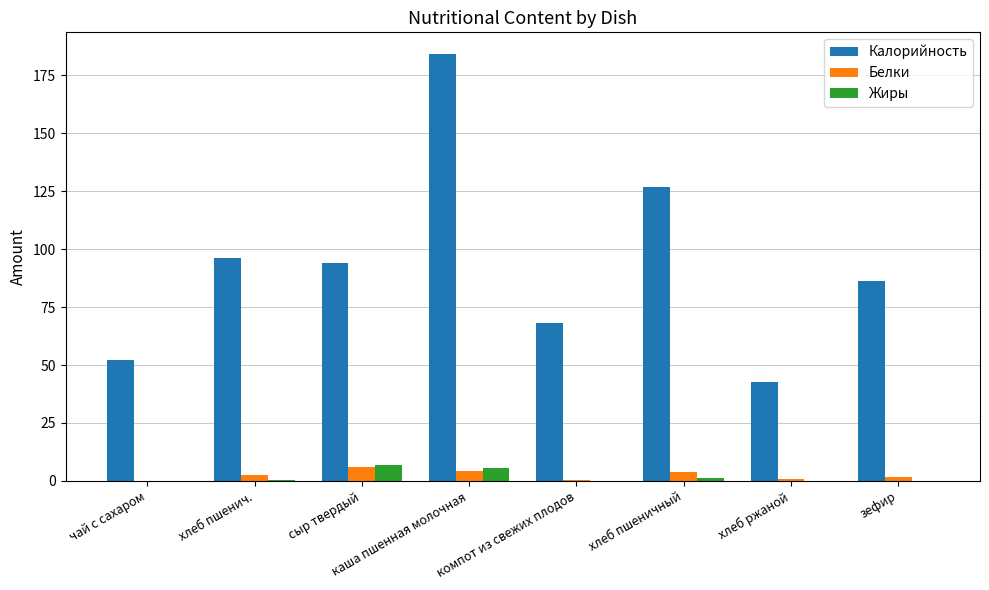

What is the sum of all Белки values?

19.8